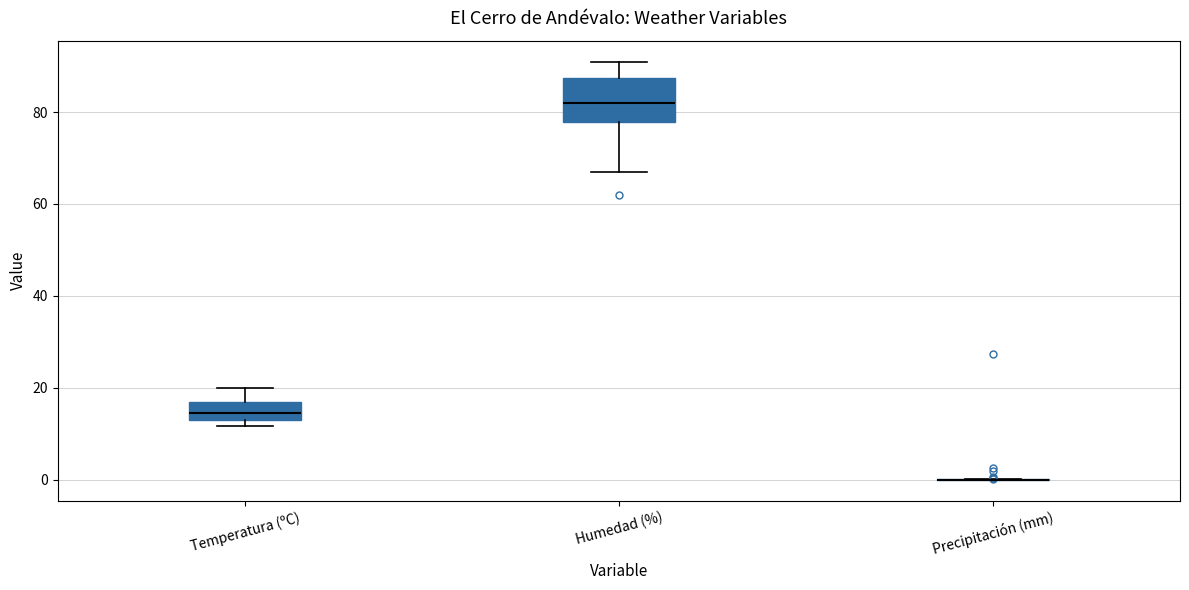

Where does the upper whisker of the box for Temperatura (ºC) end on the y-axis? The values are not printed on the chart, so give them approximately, as read against the axis.

20